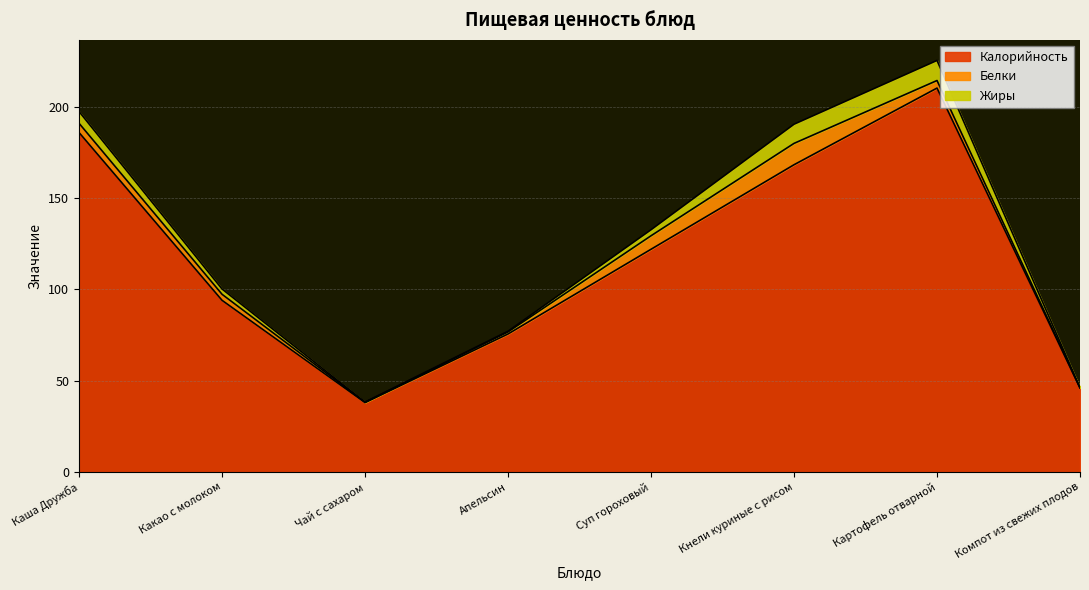

Rank the series at Суп гороховый from lowest to highest value.

Жиры, Белки, Калорийность